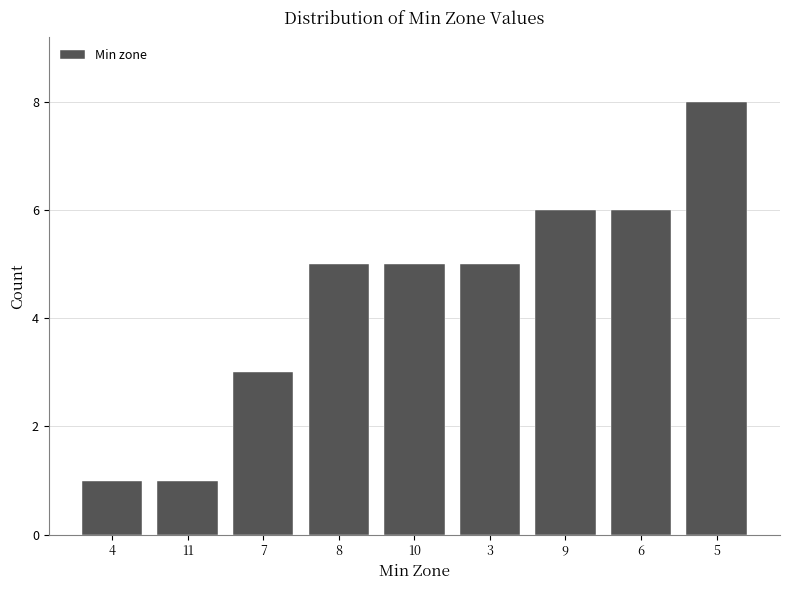

Reading left to right, extract all data points from this chart.

4=1	11=1	7=3	8=5	10=5	3=5	9=6	6=6	5=8